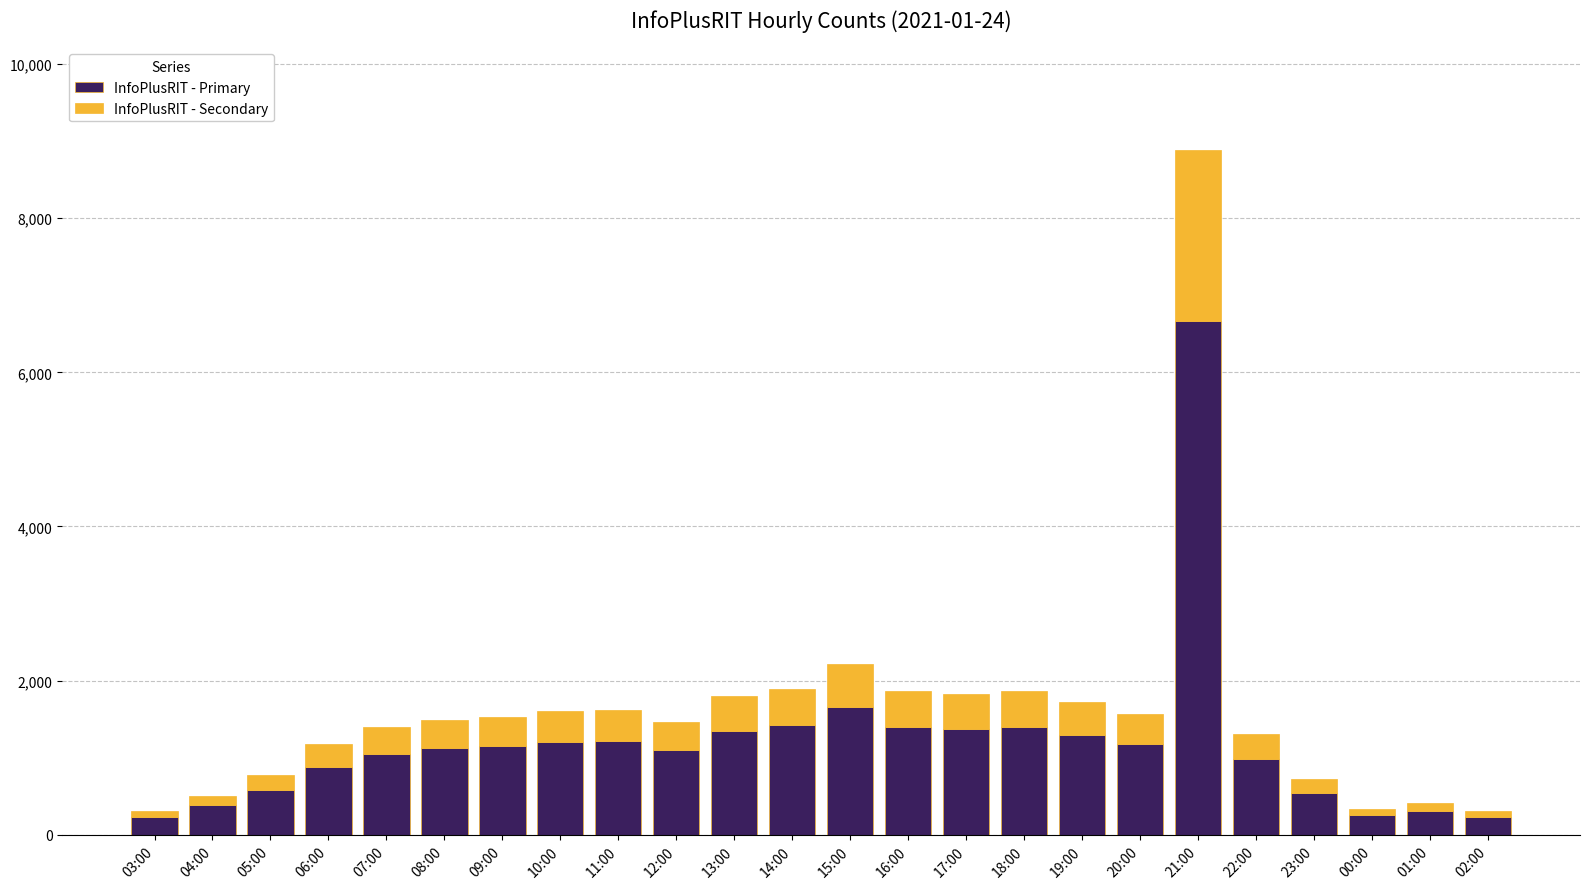

How many data points does each series have?

24